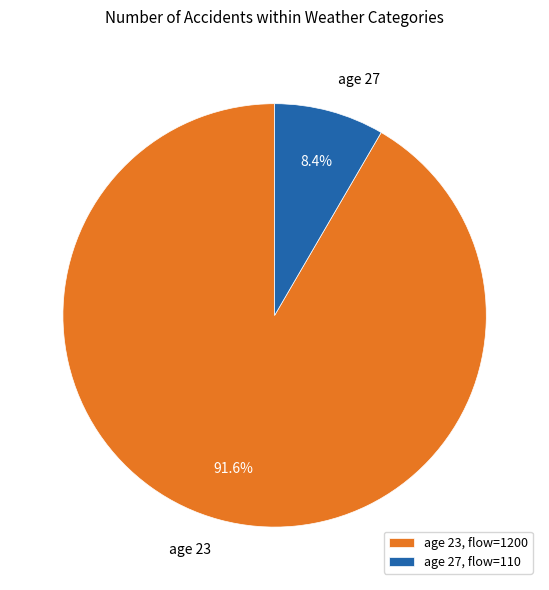

Do age 23 and age 27 together represent more than half of the pie?

Yes